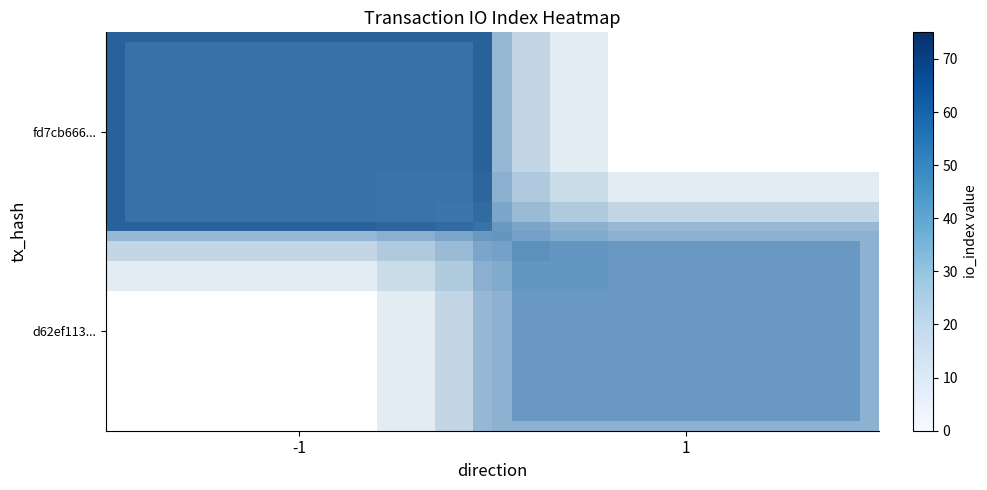

True or false: d62ef113... has a value of 6.0 at 1.

True